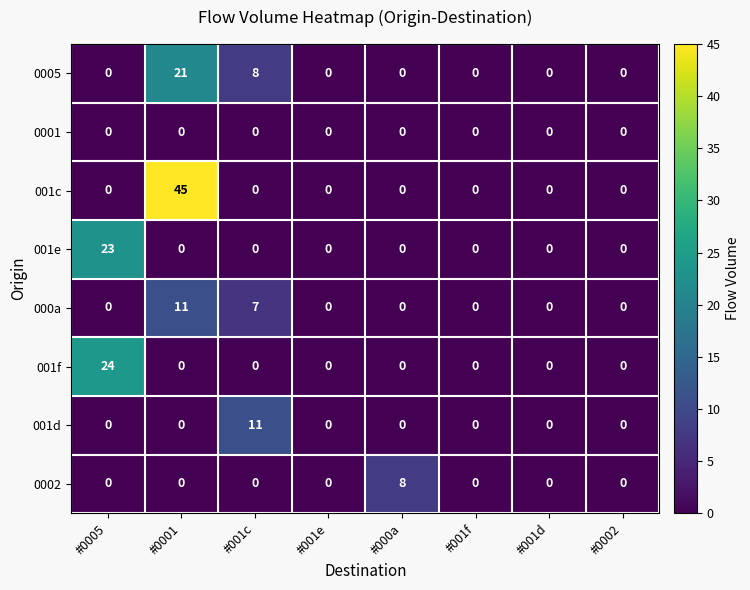

True or false: 000a has a value of 6 at #0005.

False